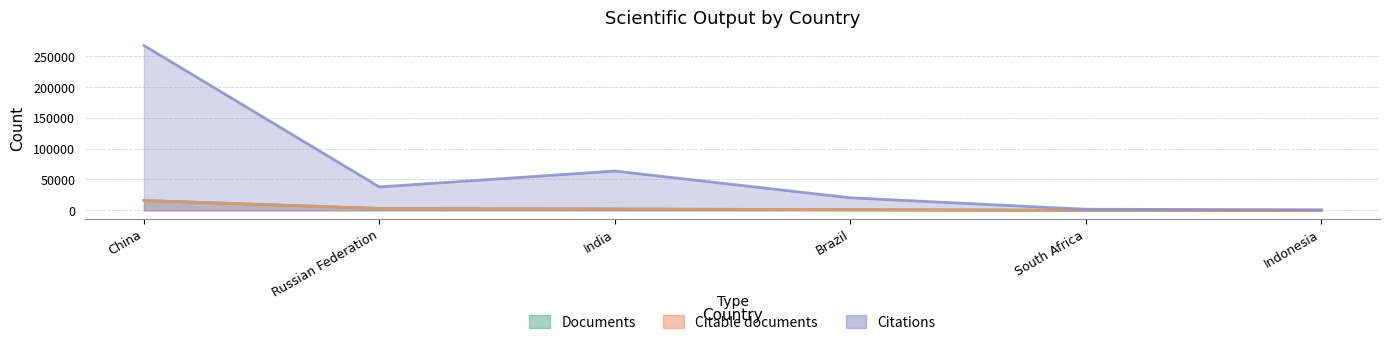

At which category is the sum across all series the highest?

China